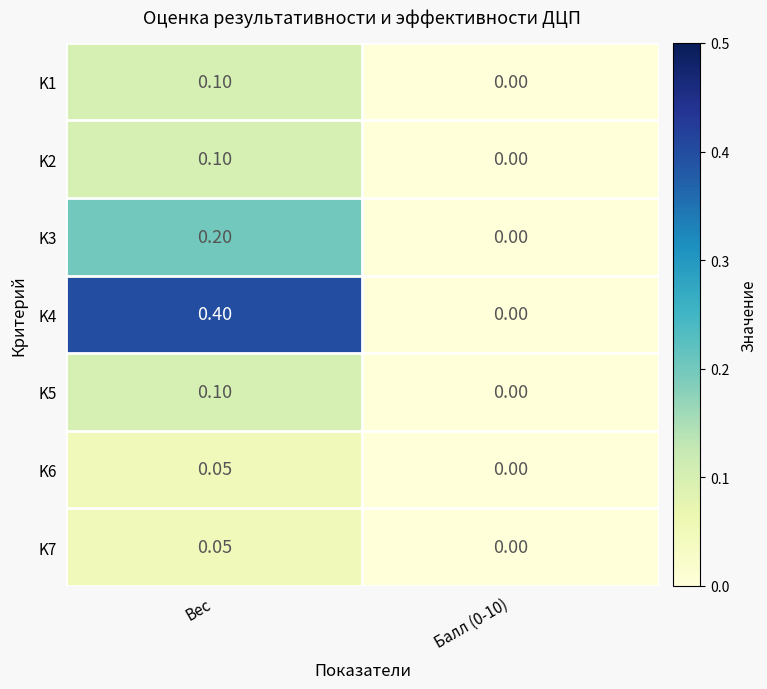

Which label corresponds to the largest value in the chart?

Вес